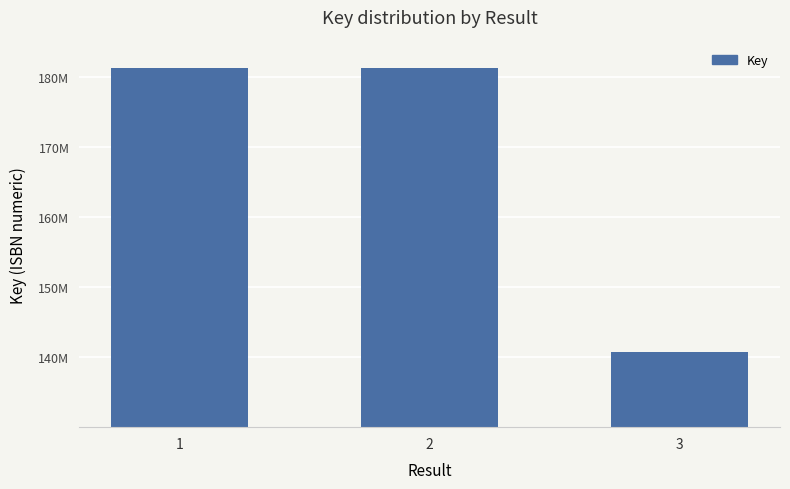

Does the chart contain any negative values?

No